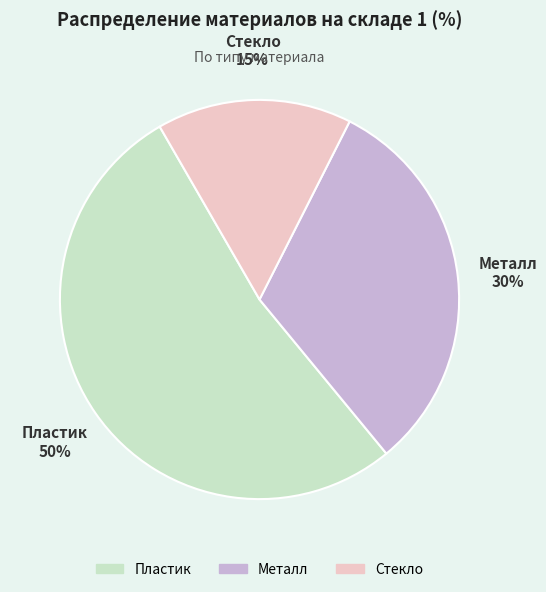

What is the change in value from Пластик to Стекло?

-35